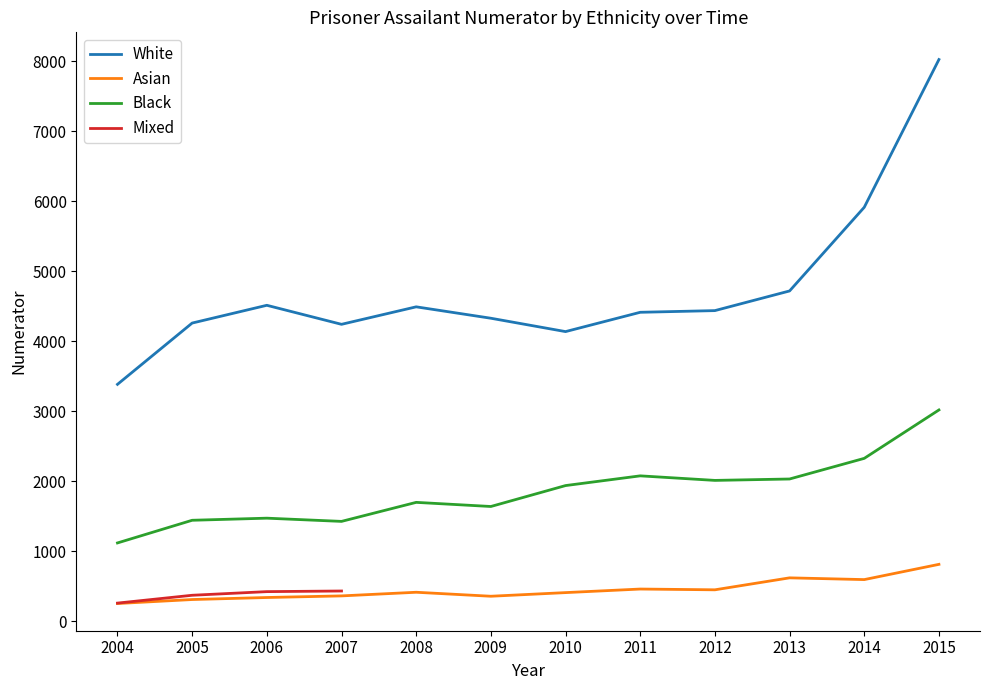

In White, how many points are lower than both neighbors (excluding endpoints)?

2